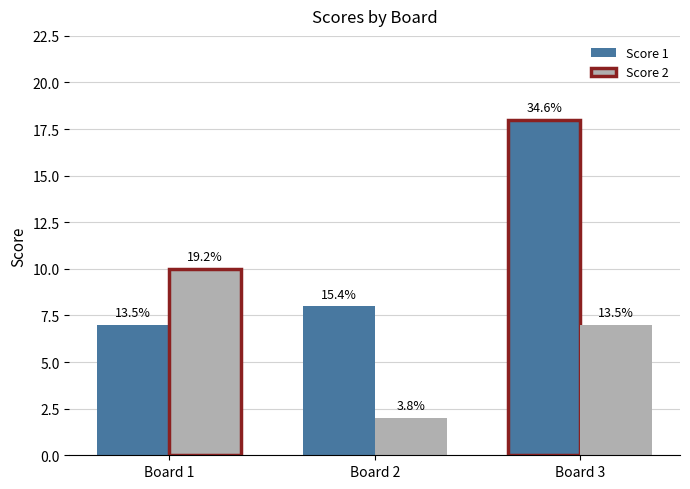

What is the sum of all Score 2 values?

19